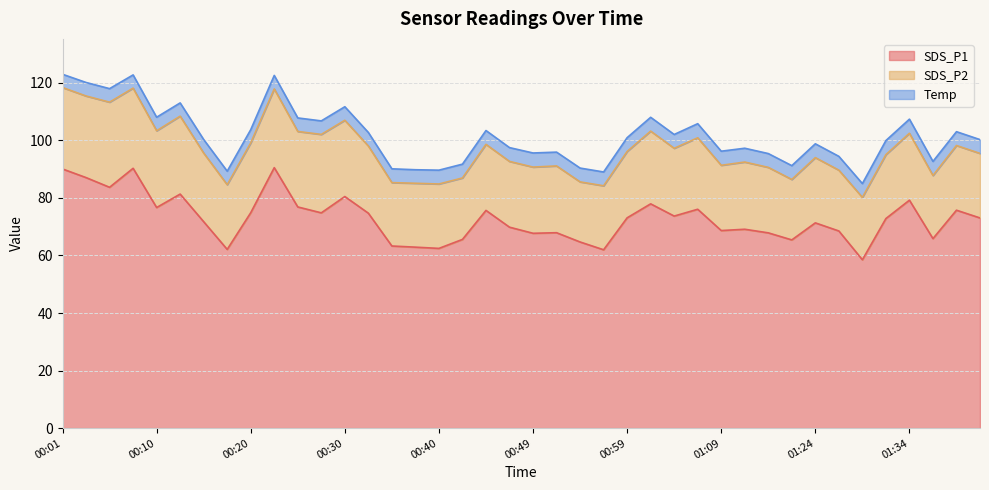

Rank the series by their average value, from lowest to highest.

Temp, SDS_P2, SDS_P1